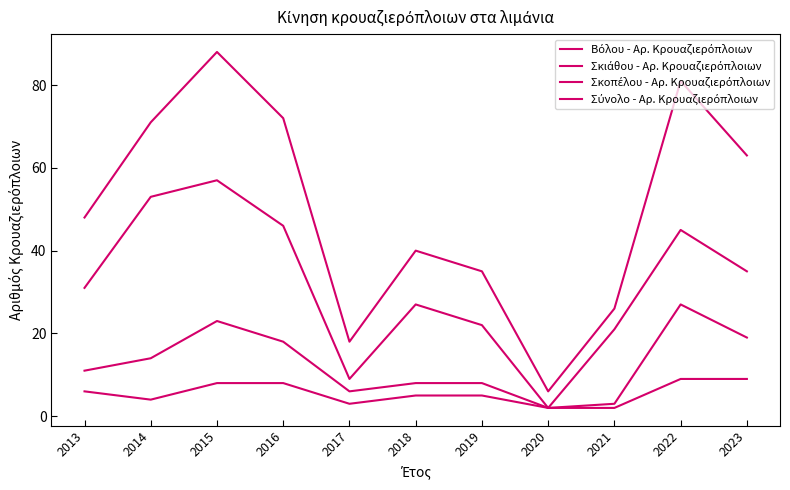

The value of Σύνολο - Αρ. Κρουαζιερόπλοιων at 2017 is 7. True or false?

False